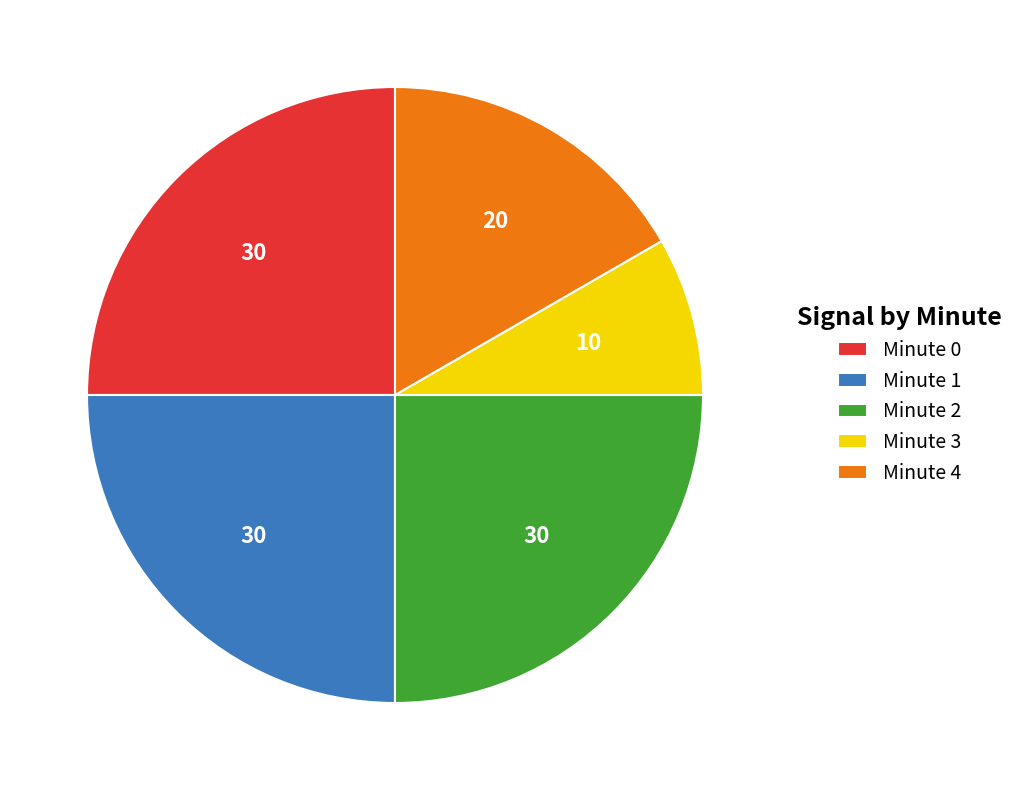

Count the number of slices in the pie.

5